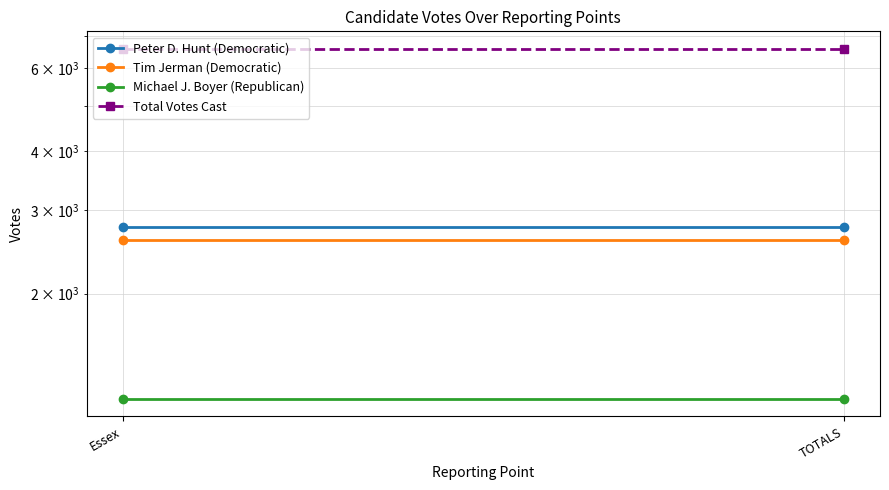

At which label is Tim Jerman (Democratic) closest to 2600?

Essex